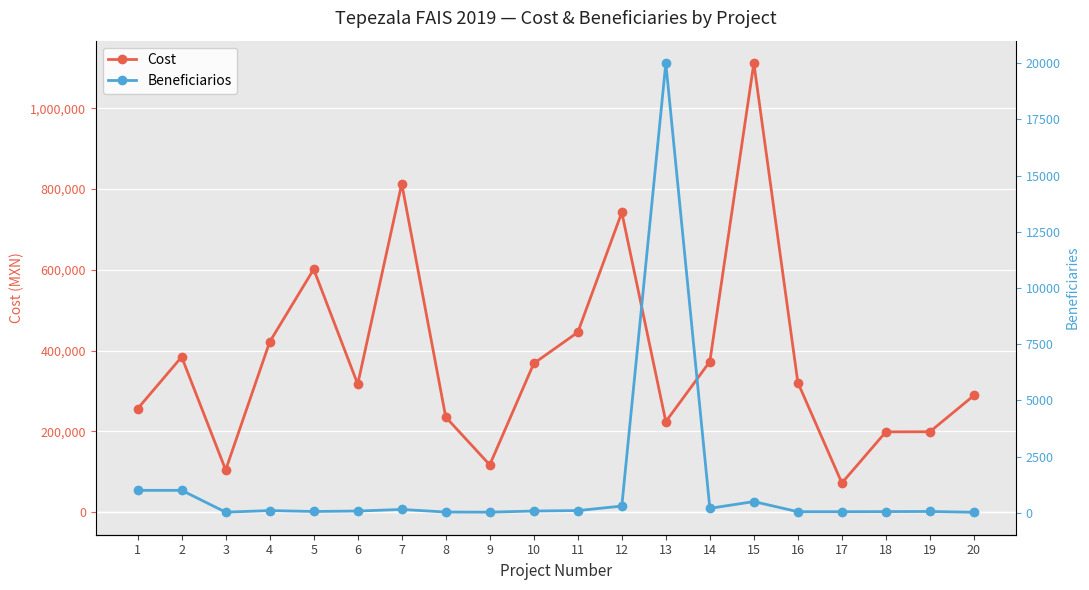

Is this an area chart (filled region under the line)?

No